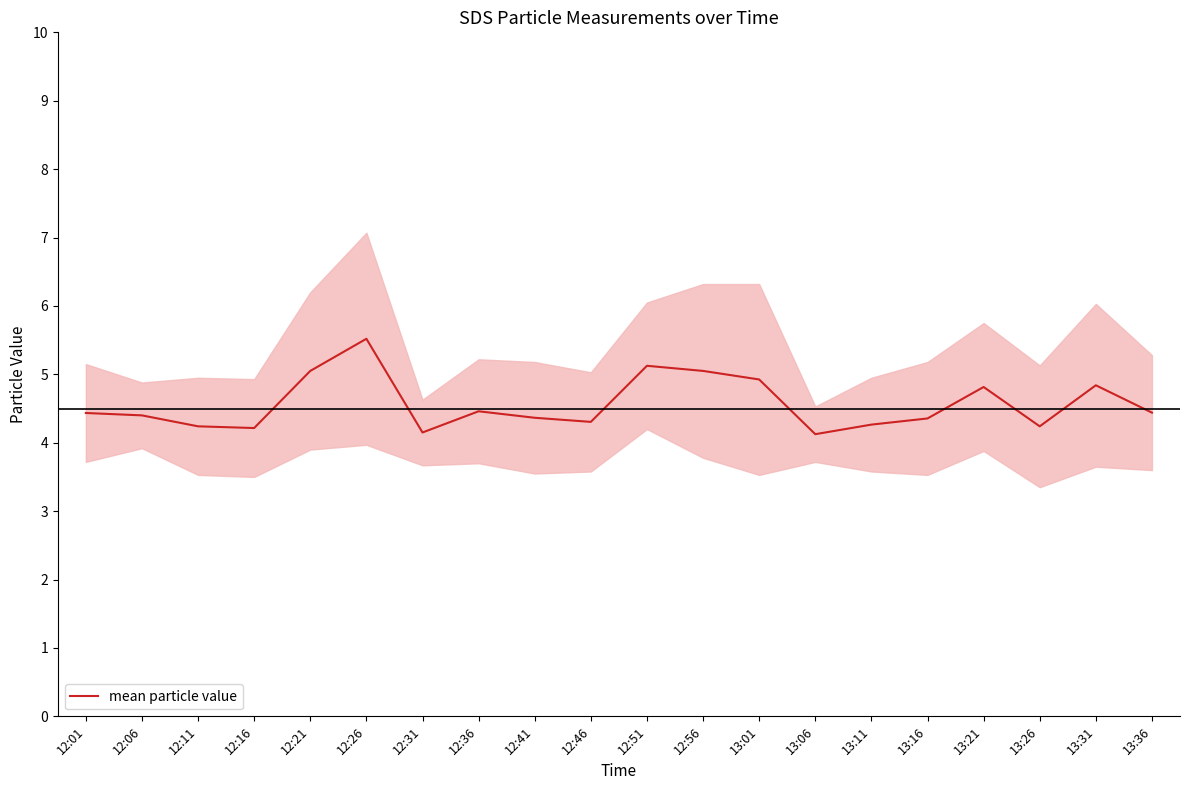

Reading left to right, transcribe all the data shown in this chart.

4.4	4.4	4.2	4.2	5.0	5.5	4.2	4.5	4.4	4.3	5.1	5.0	4.9	4.1	4.3	4.4	4.8	4.2	4.8	4.4